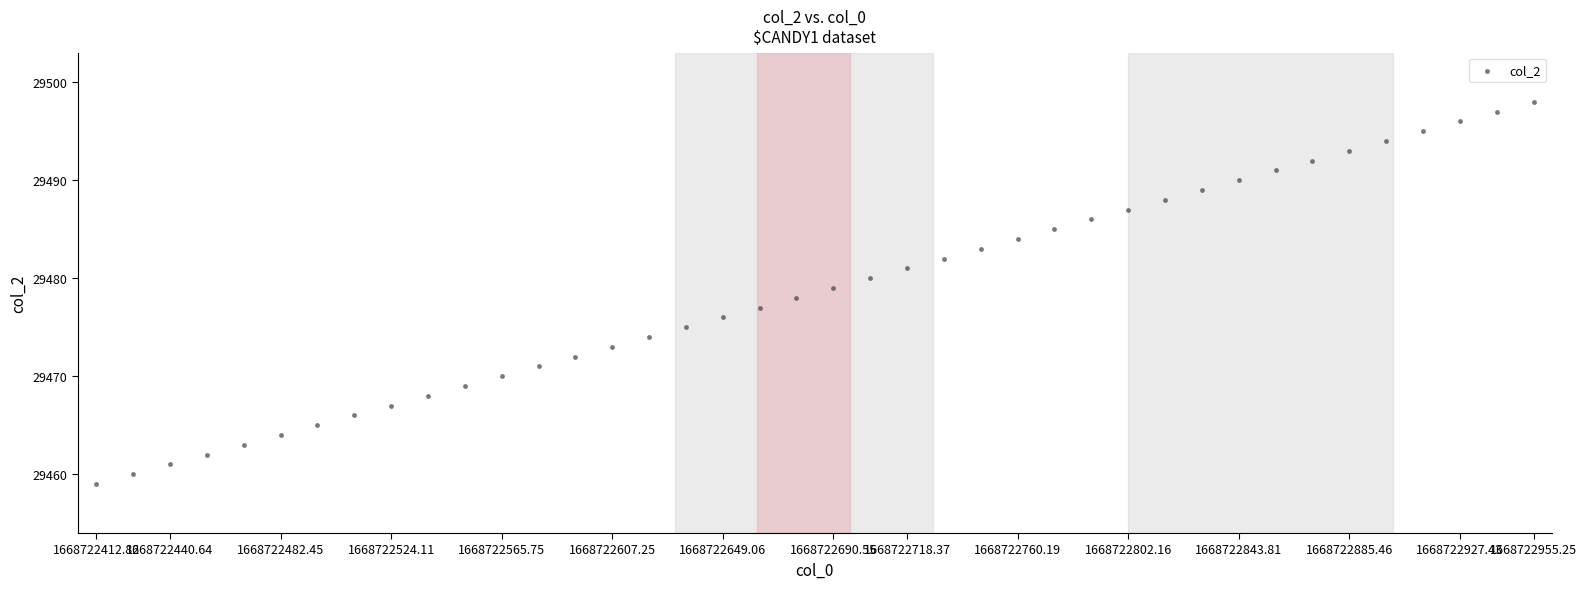

What is the range of Y values (max minus min)?

39